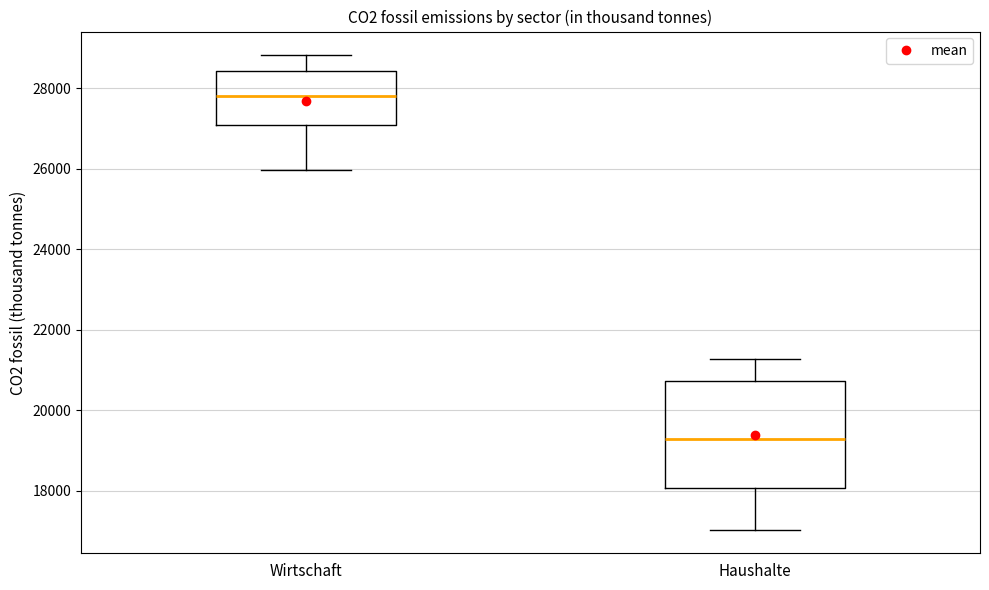

Where does the median line of the box for Wirtschaft sit on the y-axis? The values are not printed on the chart, so give them approximately, as read against the axis.

27800